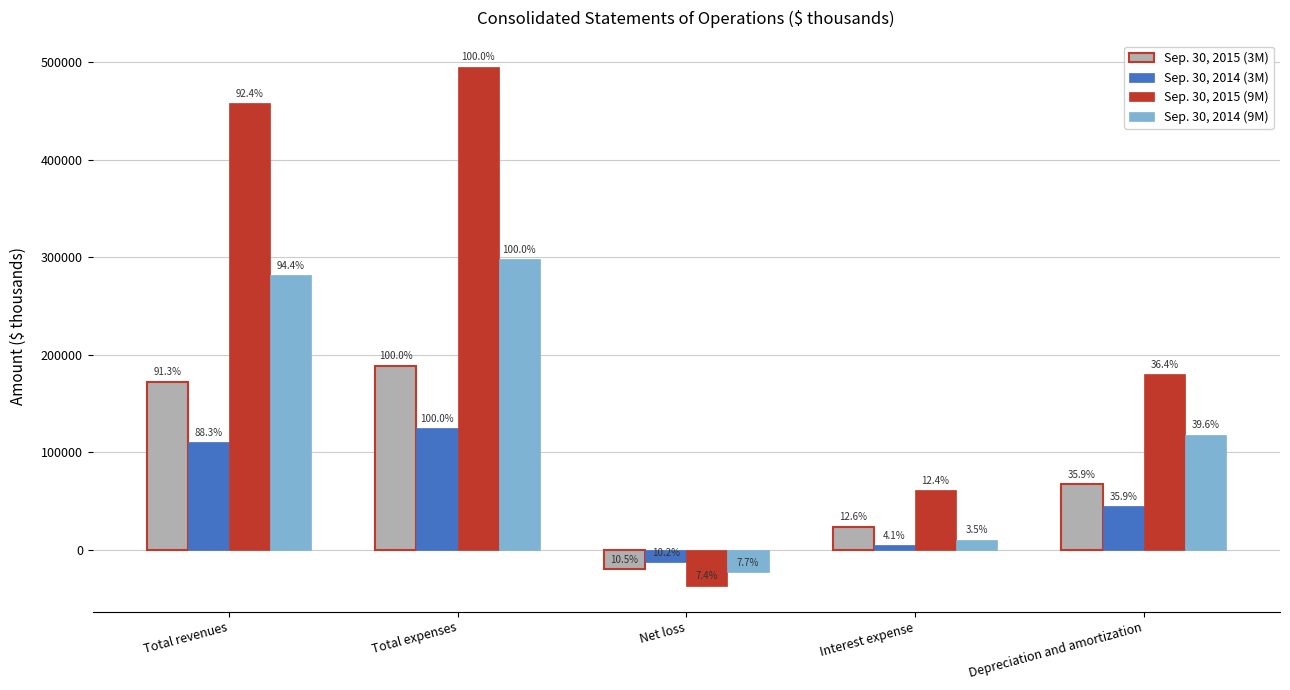

How many bars are there in total?

20